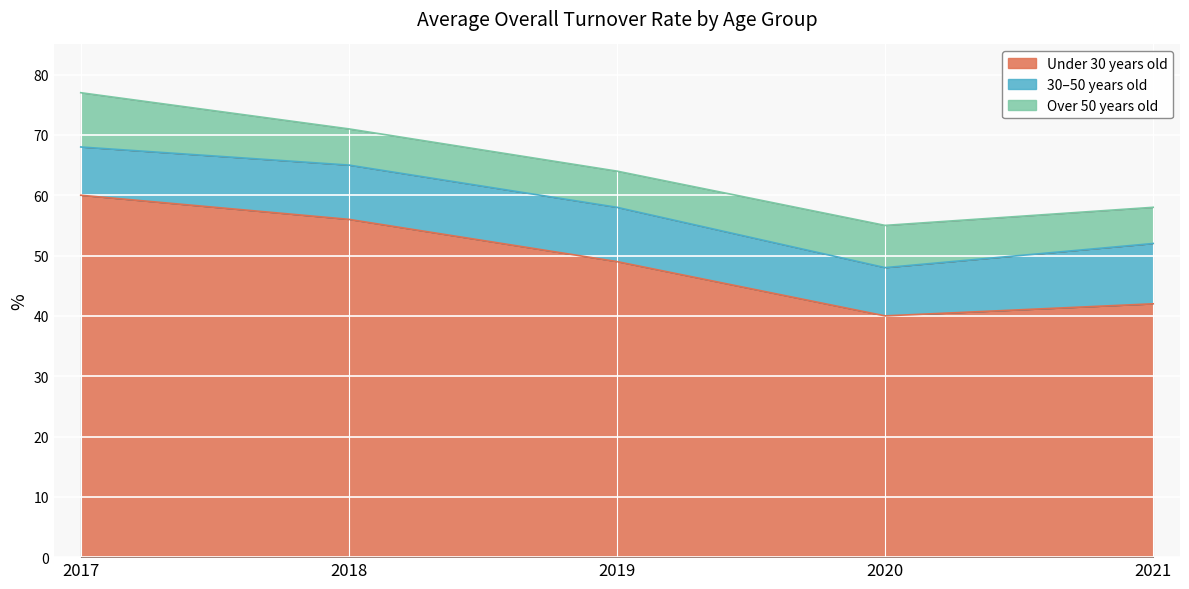

Reading left to right, list all the values displayed in this chart.

Under 30 years old: 2017=60	2018=56	2019=49	2020=40	2021=42
30–50 years old: 2017=8	2018=9	2019=9	2020=8	2021=10
Over 50 years old: 2017=9	2018=6	2019=6	2020=7	2021=6